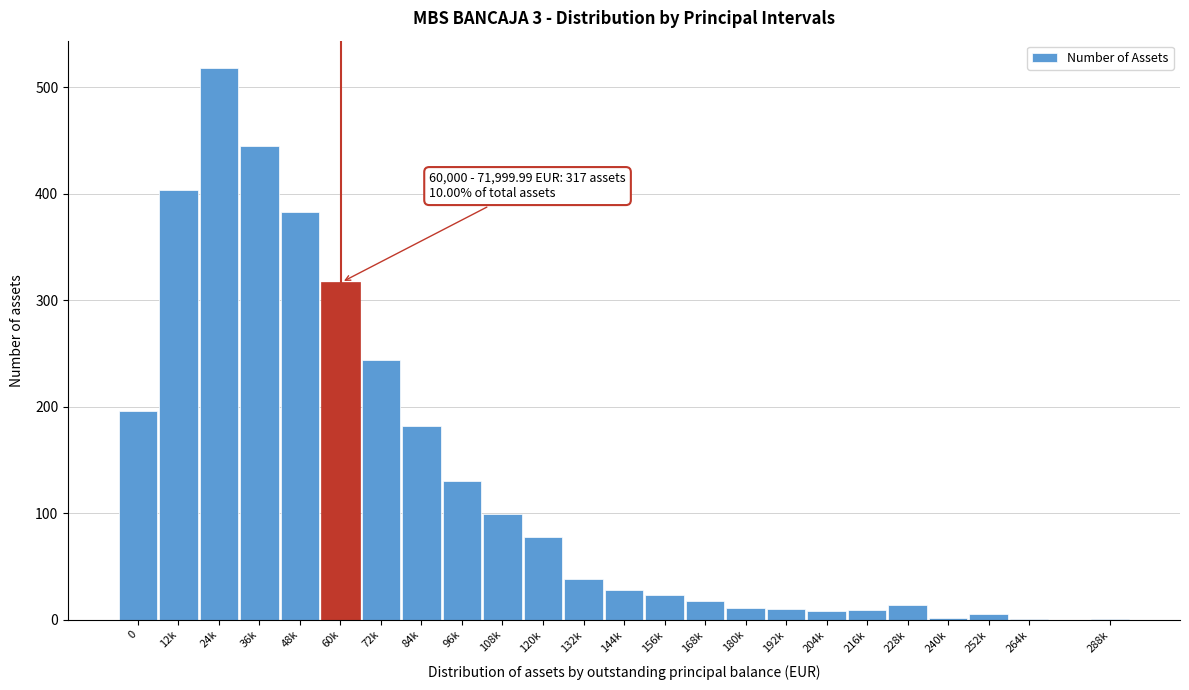

What is the sum of all values?

3164